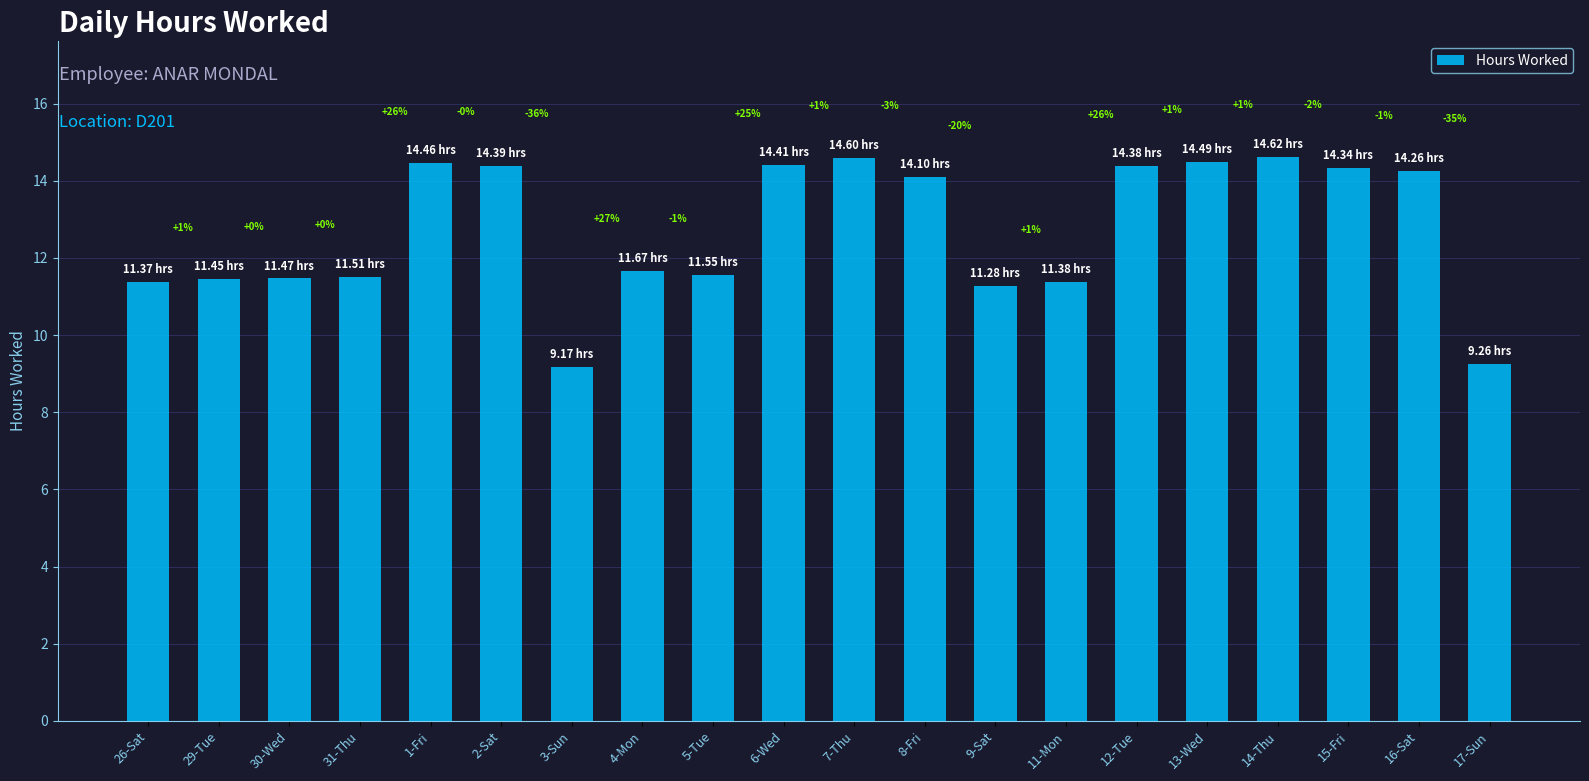

The value at 9-Sat is 11.3. True or false?

True